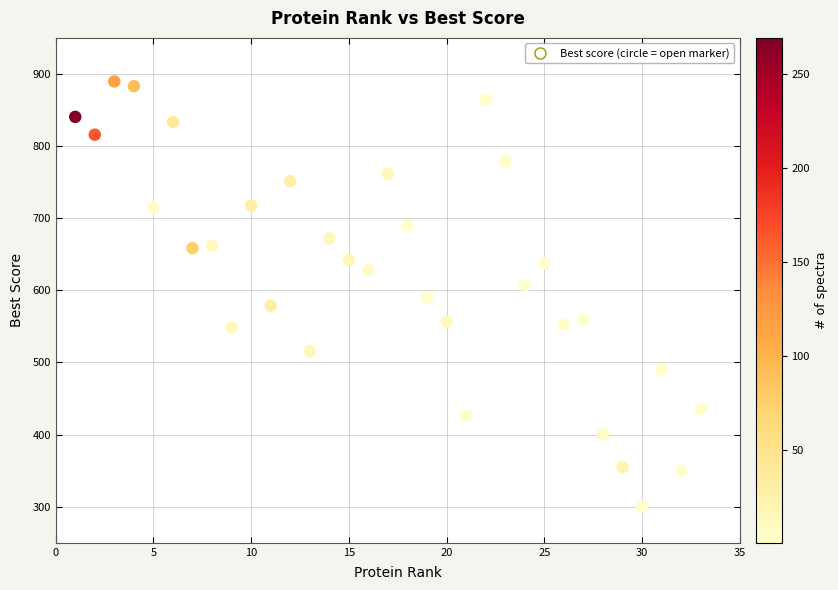

What is the range of Y values (max minus min)?

589.6